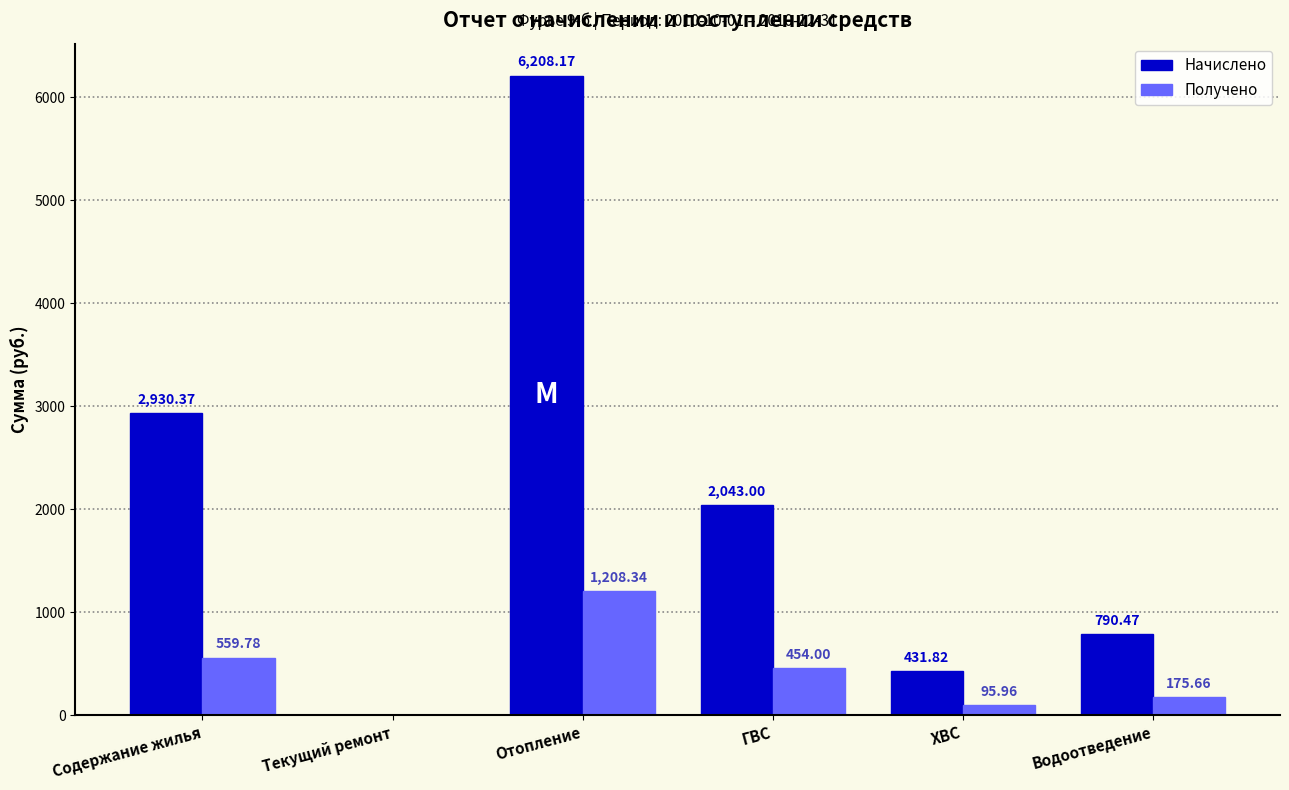

How many groups of bars are there?

6